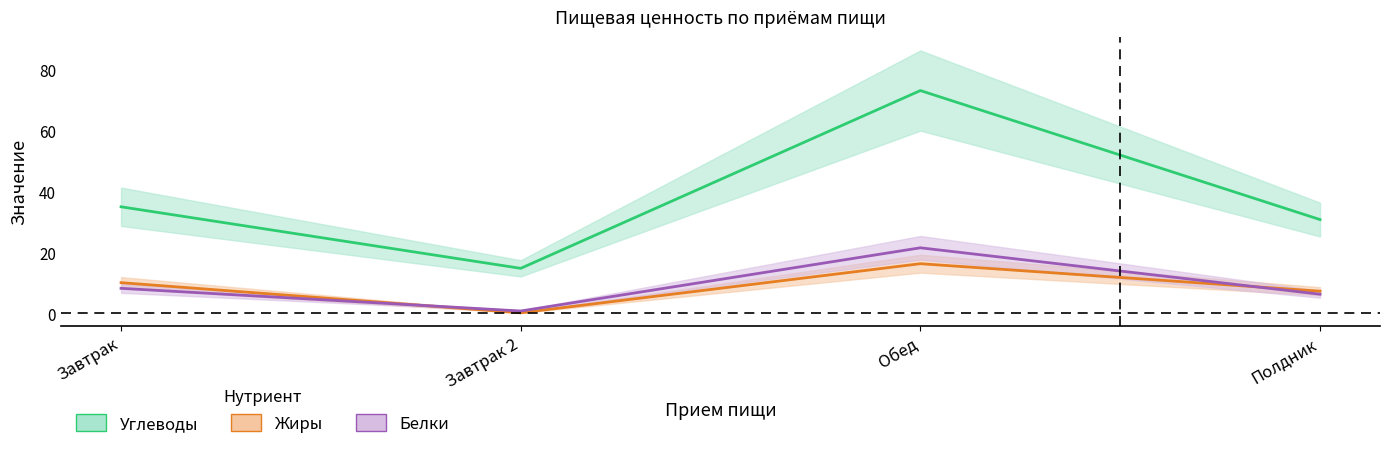

Does the chart have visible grid lines?

No